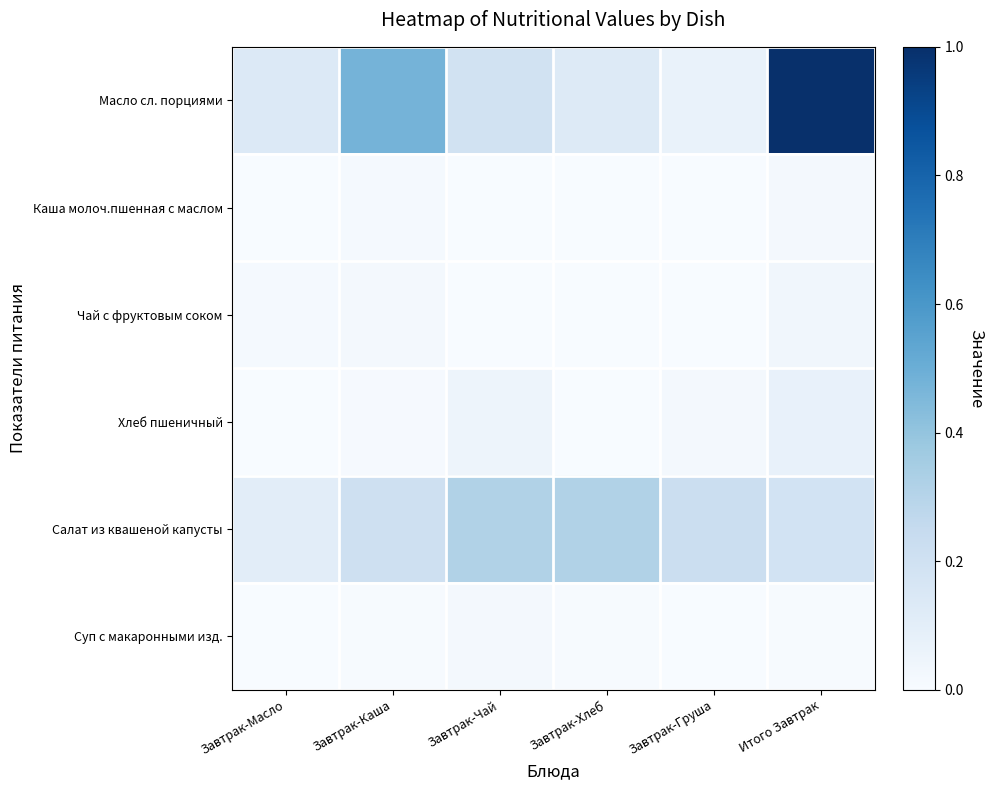

Reading left to right, transcribe all the data shown in this chart.

Масло сл. порциями: Завтрак-Масло=0.1	Завтрак-Каша=0.5	Завтрак-Чай=0.2	Завтрак-Хлеб=0.1	Завтрак-Груша=0.1	Итого Завтрак=1.0
Каша молоч.пшенная с маслом: Завтрак-Масло=0.0	Завтрак-Каша=0.0	Завтрак-Чай=0.0	Завтрак-Хлеб=0.0	Завтрак-Груша=0.0	Итого Завтрак=0.0
Чай с фруктовым соком: Завтрак-Масло=0.0	Завтрак-Каша=0.0	Завтрак-Чай=0.0	Завтрак-Хлеб=0.0	Завтрак-Груша=0.0	Итого Завтрак=0.0
Хлеб пшеничный: Завтрак-Масло=0.0	Завтрак-Каша=0.0	Завтрак-Чай=0.0	Завтрак-Хлеб=0.0	Завтрак-Груша=0.0	Итого Завтрак=0.1
Салат из квашеной капусты: Завтрак-Масло=0.1	Завтрак-Каша=0.2	Завтрак-Чай=0.3	Завтрак-Хлеб=0.3	Завтрак-Груша=0.2	Итого Завтрак=0.2
Суп с макаронными изд.: Завтрак-Масло=0.0	Завтрак-Каша=0.0	Завтрак-Чай=0.0	Завтрак-Хлеб=0.0	Завтрак-Груша=0.0	Итого Завтрак=0.0